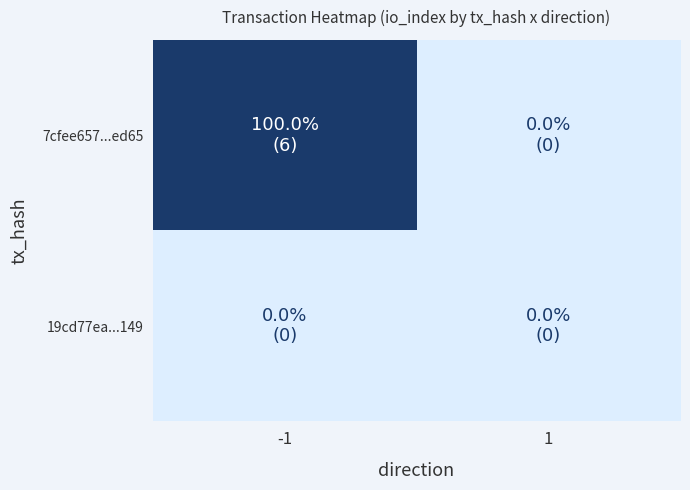

Which series has the widest spread of values?

7cfee657...ed65